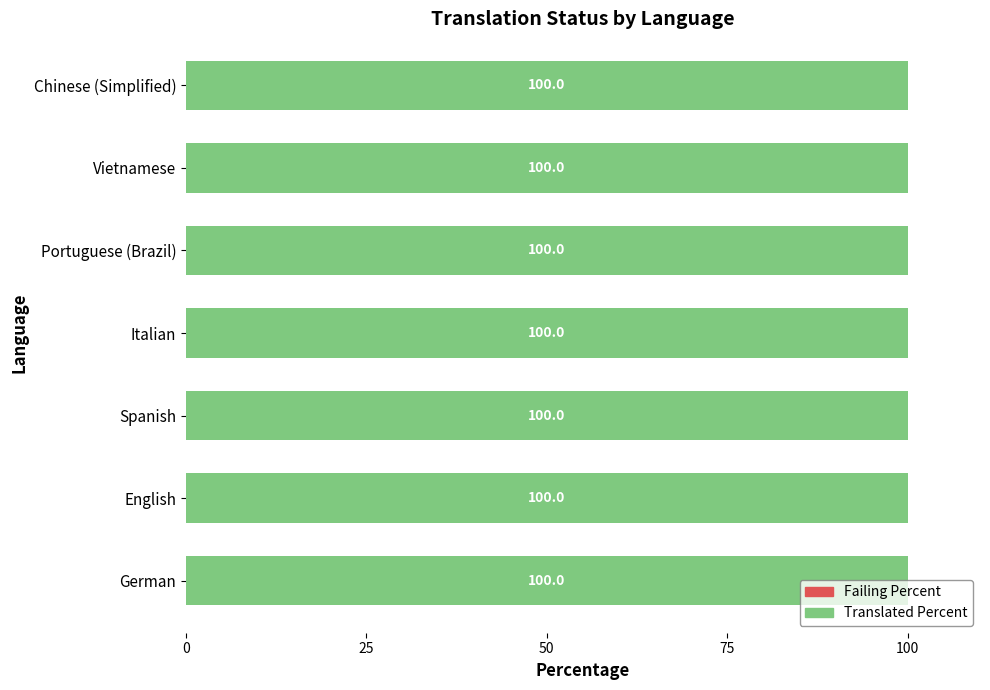

Which series has the largest total across all categories?

translated_percent